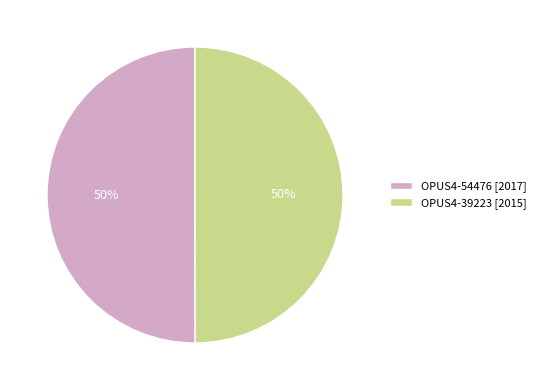

To the nearest percent, what is the average slice percentage?

50%